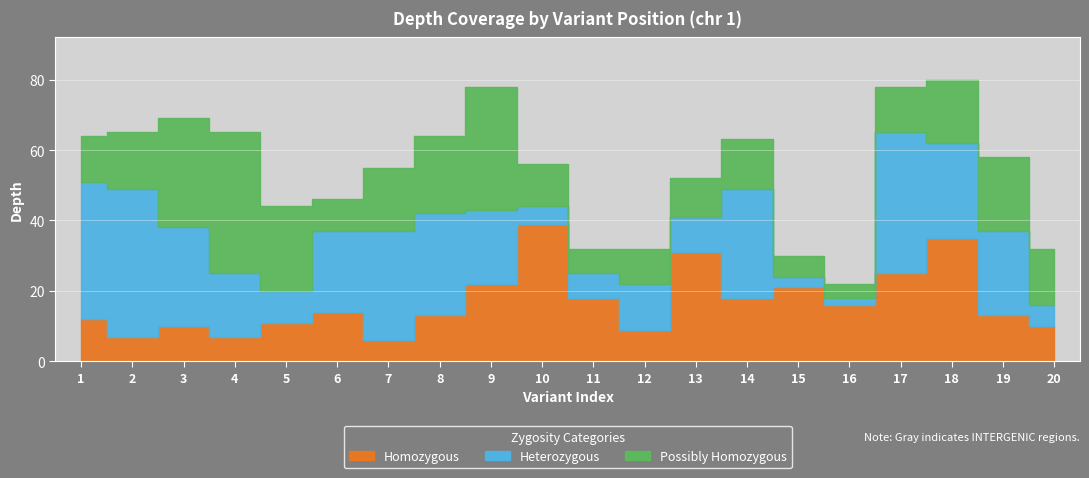

What is the average value of the homozygous series?

17